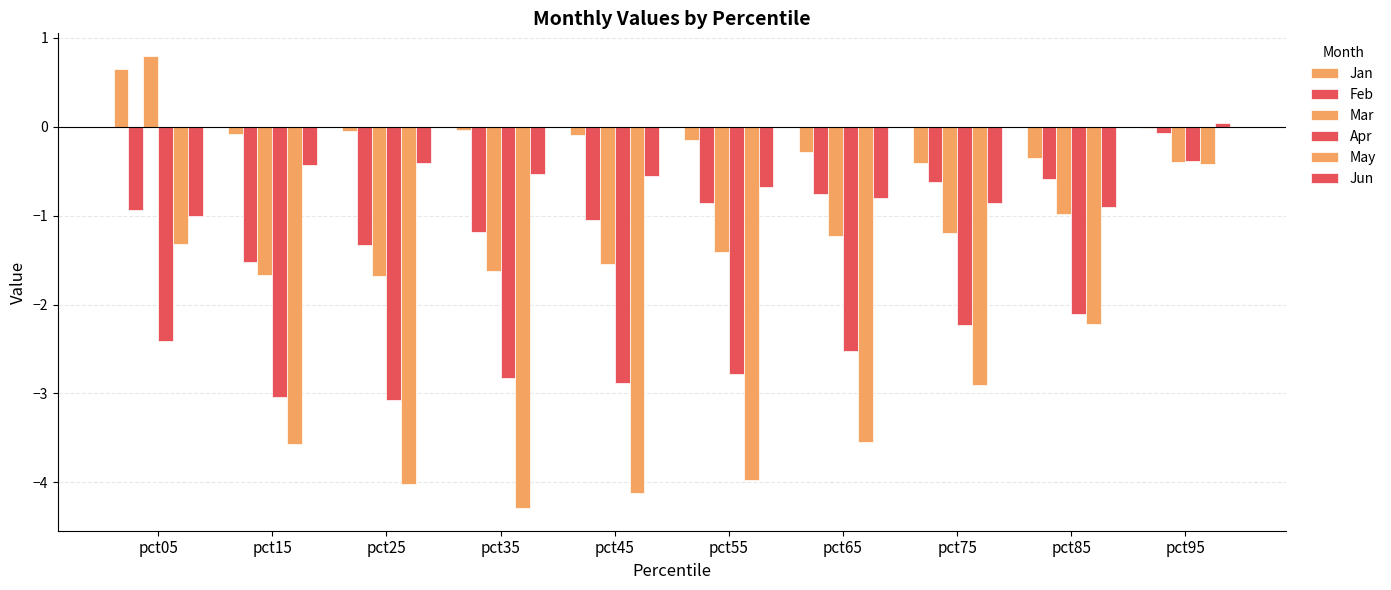

Reading right to left, extract all data points from this chart.

Jan: -0.0	-0.4	-0.4	-0.3	-0.1	-0.1	-0.0	-0.0	-0.1	0.7
Feb: -0.1	-0.6	-0.6	-0.8	-0.9	-1.1	-1.2	-1.3	-1.5	-0.9
Mar: -0.4	-1.0	-1.2	-1.2	-1.4	-1.5	-1.6	-1.7	-1.7	0.8
Apr: -0.4	-2.1	-2.2	-2.5	-2.8	-2.9	-2.8	-3.1	-3.0	-2.4
May: -0.4	-2.2	-2.9	-3.5	-4.0	-4.1	-4.3	-4.0	-3.6	-1.3
Jun: 0.0	-0.9	-0.9	-0.8	-0.7	-0.6	-0.5	-0.4	-0.4	-1.0